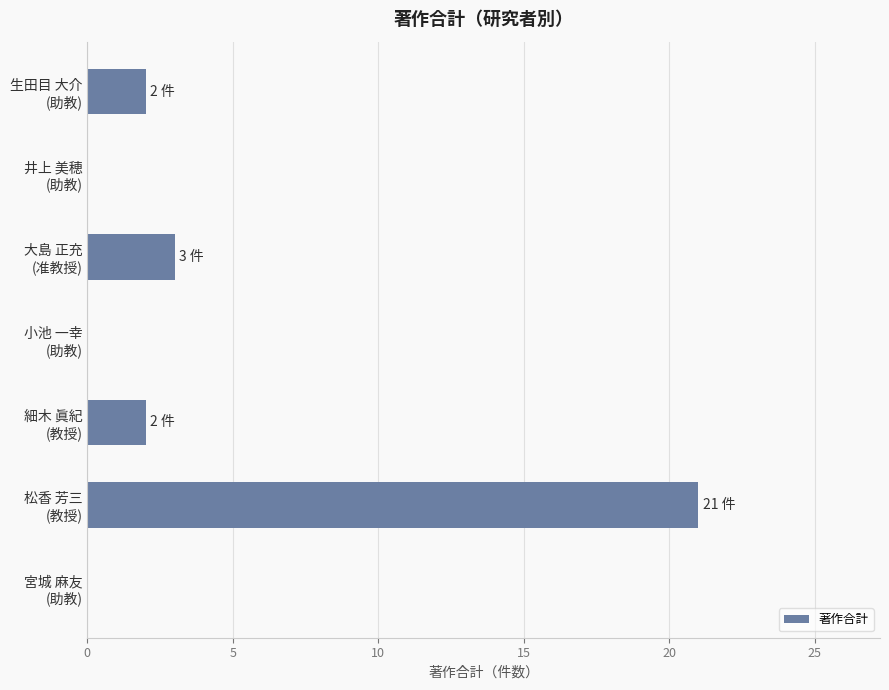

What is the greatest value displayed?

21